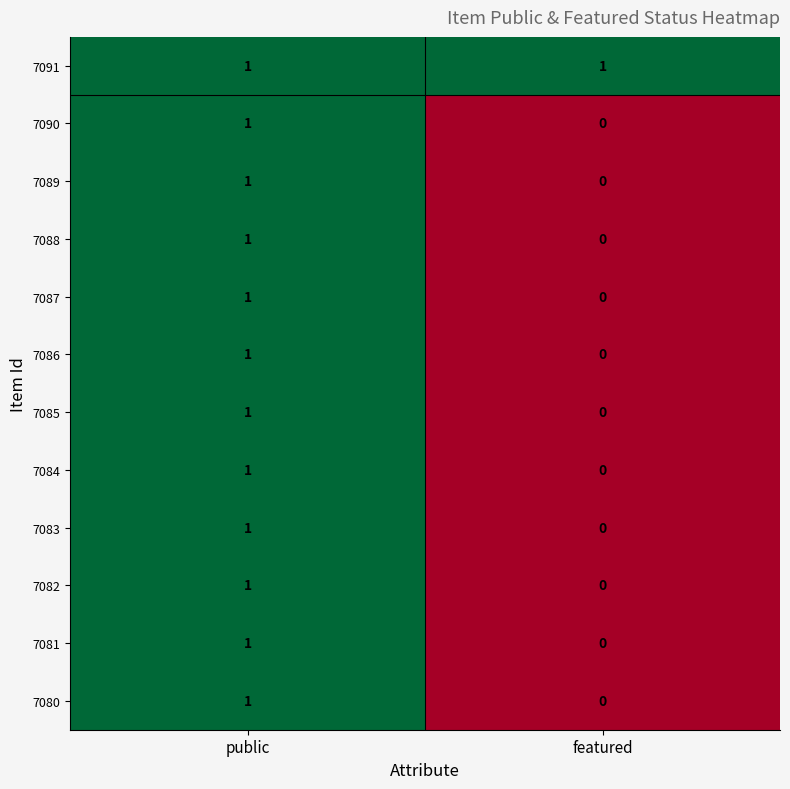

At which label is 7080 closest to 0?

featured